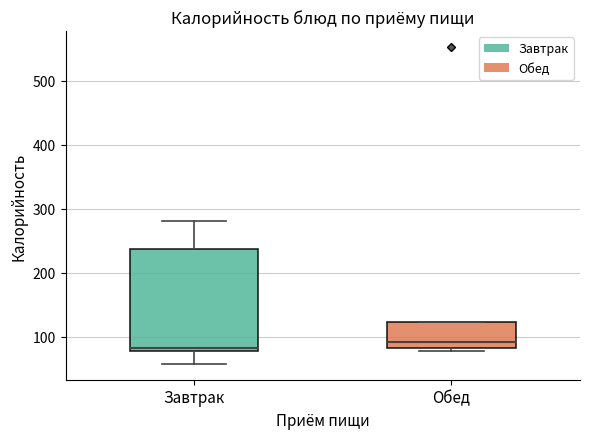

Which box is the tallest, from its lower edge to its upper edge?

Завтрак